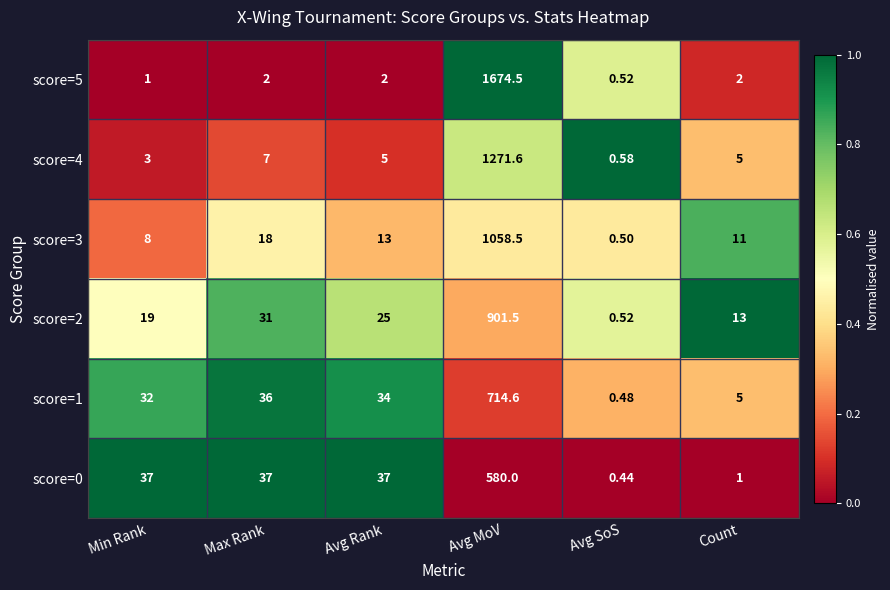

What is the difference between the highest and lowest values at Max Rank?

35.0